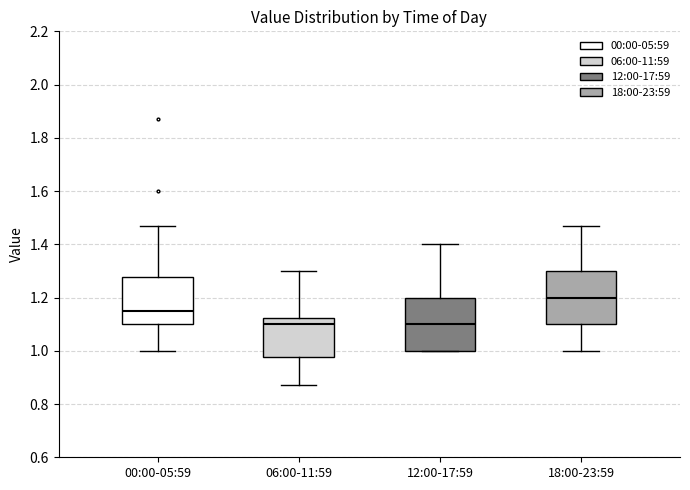

Reading left to right, read every box against the y-axis: the position of its median line, the range the box covers, and the ends of its whiskers. The values are not printed on the chart, so give them approximately, as read against the axis.

00:00-05:59: median 1.16, box 1.10 to 1.28, whiskers 1.00 to 1.48
06:00-11:59: median 1.10, box 0.98 to 1.12, whiskers 0.88 to 1.30
12:00-17:59: median 1.10, box 1.00 to 1.20, whiskers 1.00 to 1.40
18:00-23:59: median 1.20, box 1.10 to 1.30, whiskers 1.00 to 1.48